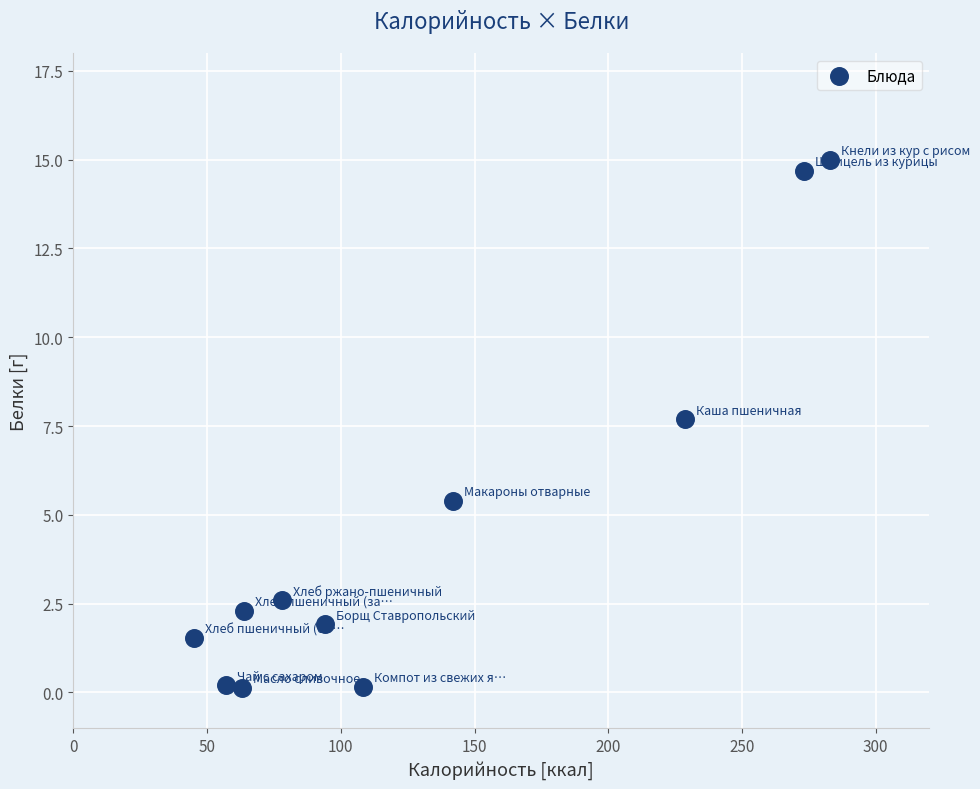

What is the range of Y values (max minus min)?

14.9